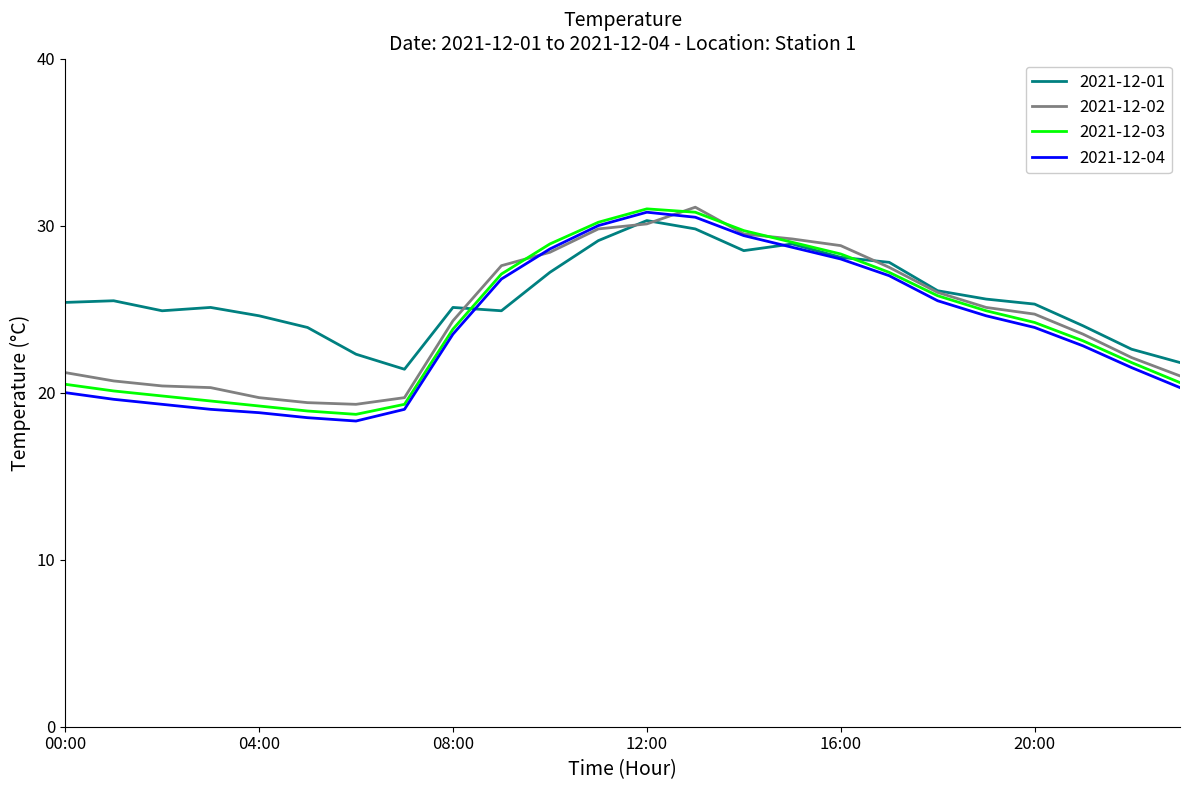

What is the maximum value for 2021-12-02?

31.1